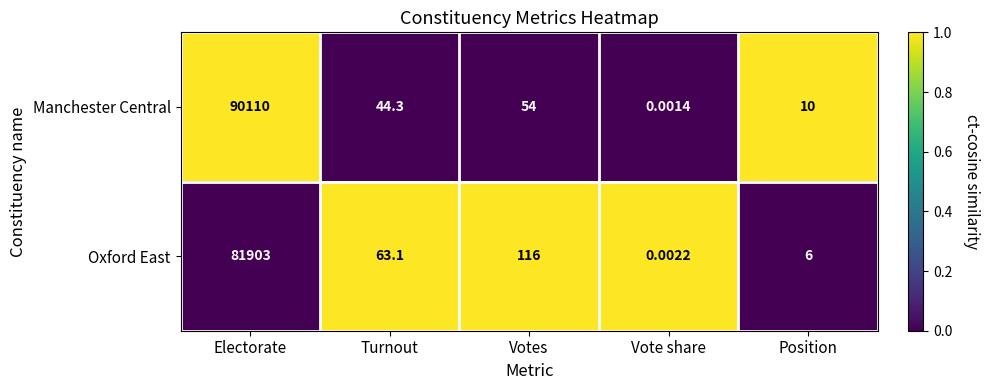

At which label does Manchester Central reach its peak?

Electorate